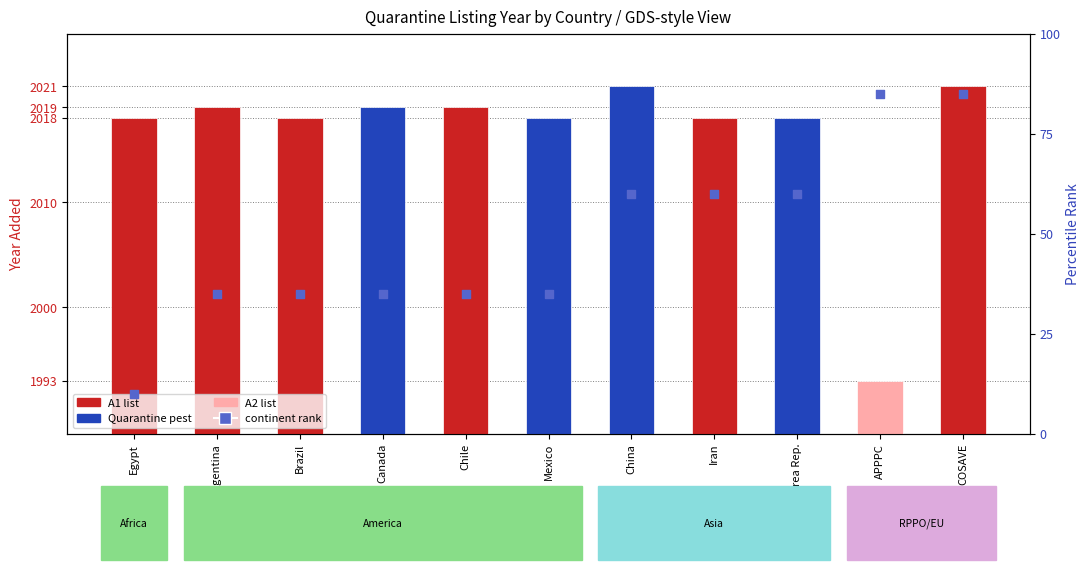

What is the ratio of the value at Iran to the value at Korea Rep.?

1.0